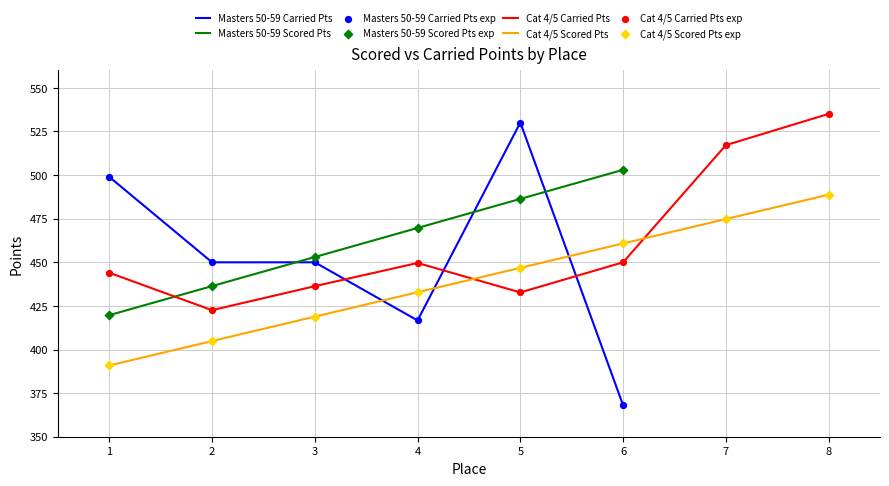

Which series has the largest Y range (max minus min)?

Carried Points